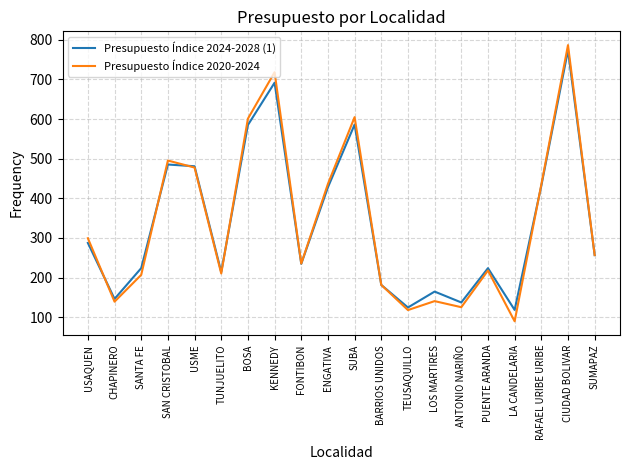

Read the Presupuesto Índice 2020-2024 value at SANTA FE.

206.8